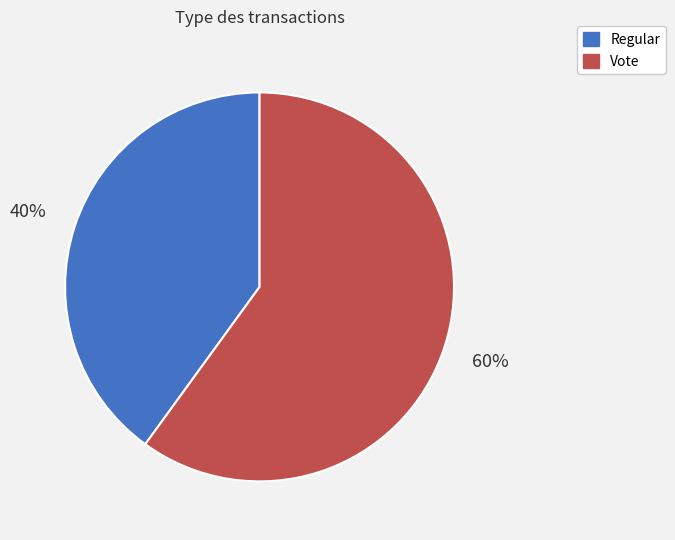

To the nearest percent, what percentage of the pie is Vote?

60%